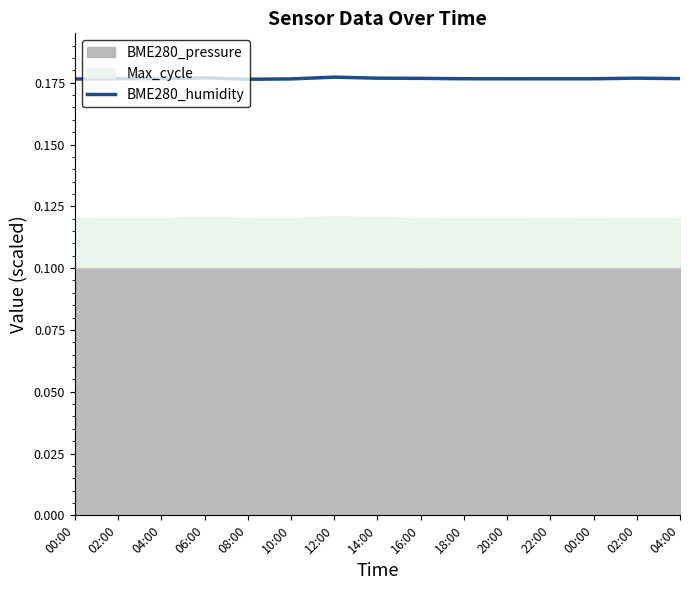

List the labels in order of value, smallest first.

08:00, 00:00, 10:00, 20:00, 22:00, 00:00, 18:00, 02:00, 04:00, 04:00, 16:00, 14:00, 02:00, 06:00, 12:00